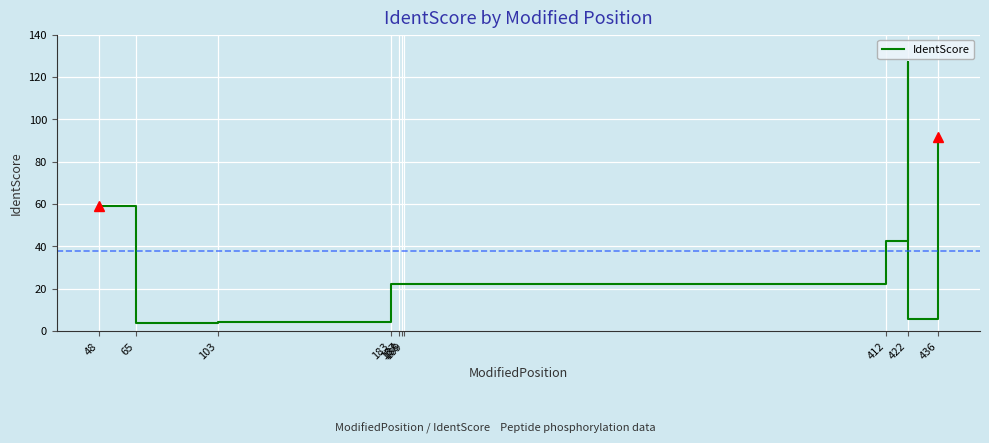

What is the difference between the maximum and second lowest values?

123.2